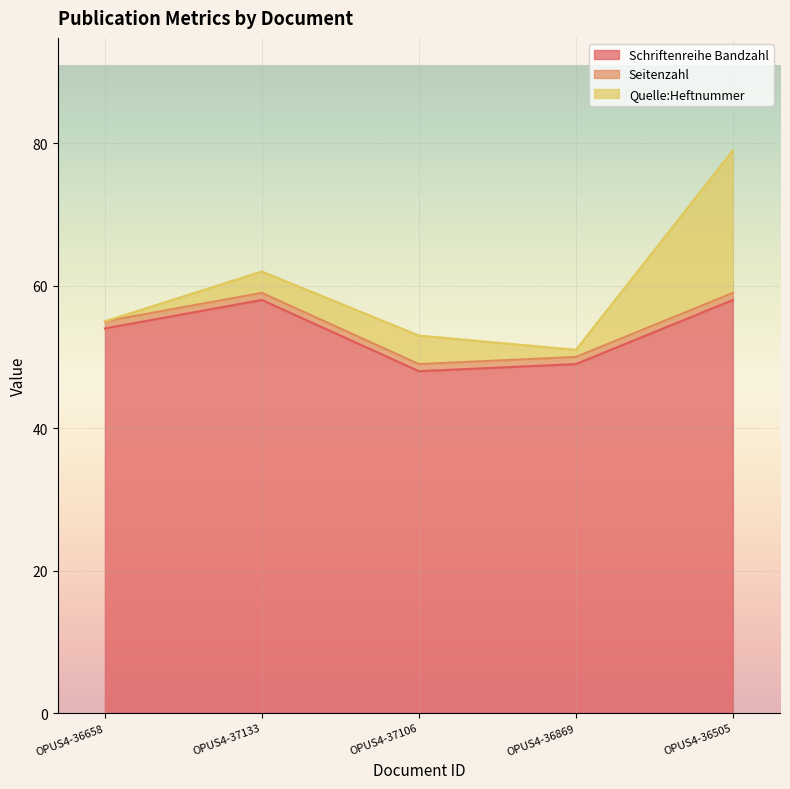

Is it true that Schriftenreihe Bandzahl equals 31 at OPUS4-36658?

False